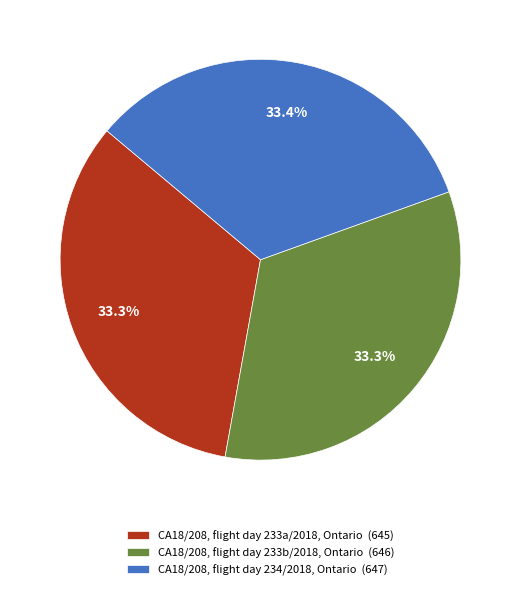

Does any single category account for the majority?

No